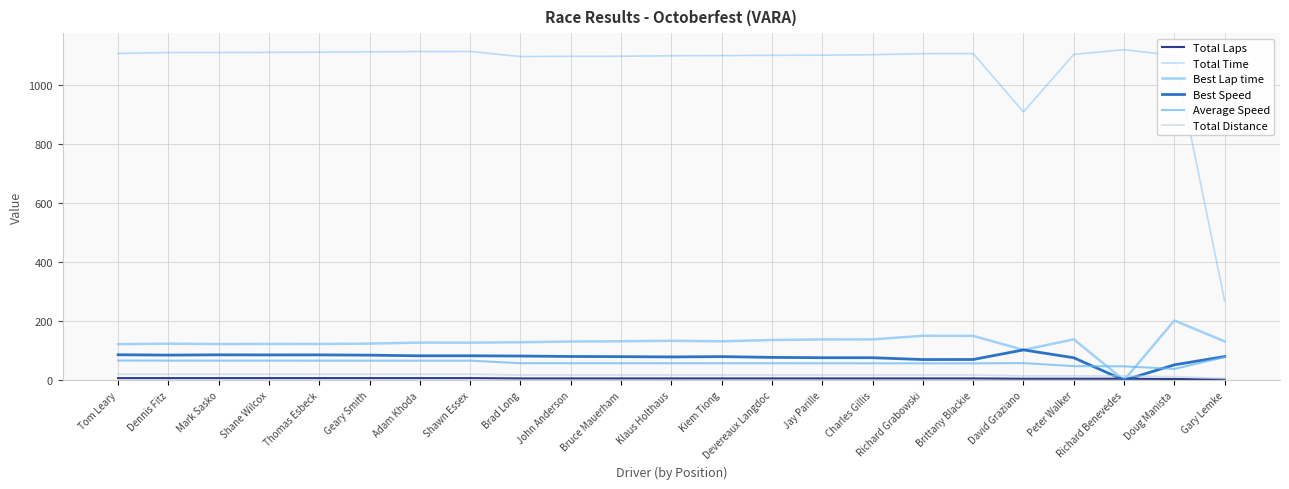

How many lines are shown in the chart?

6